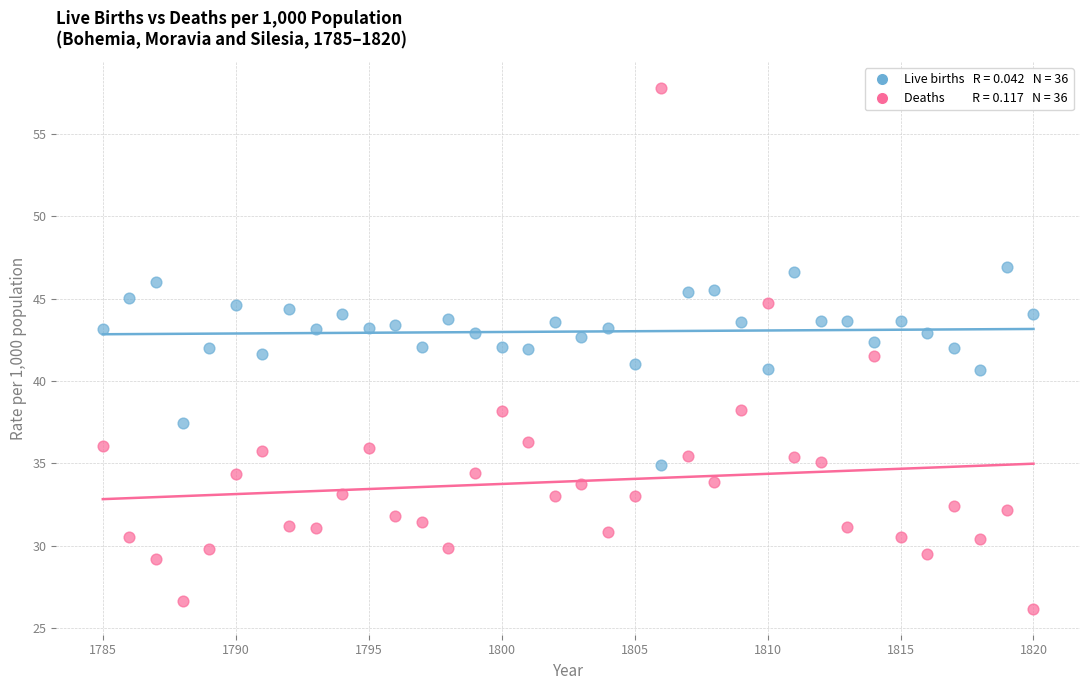

Across all data points, what is the range of Y values (max minus min)?

31.7